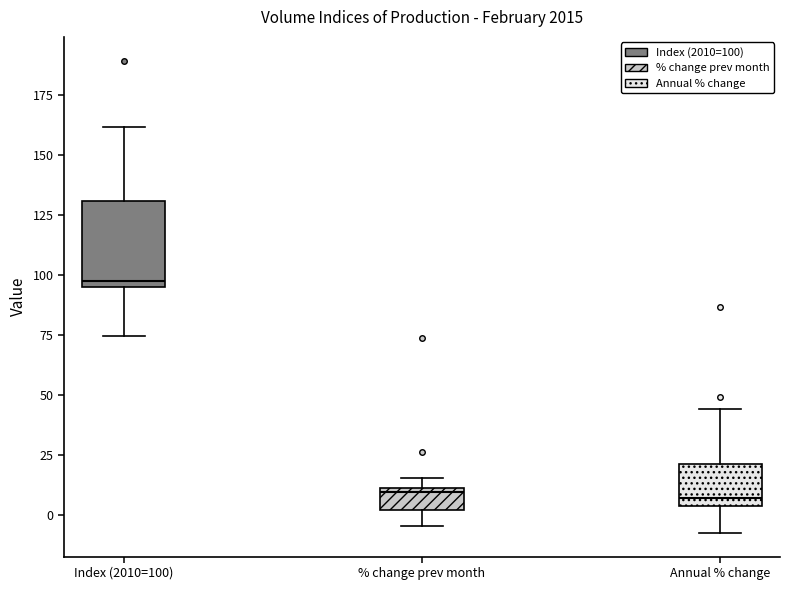

Which box is the tallest, from its lower edge to its upper edge?

Index (2010=100)